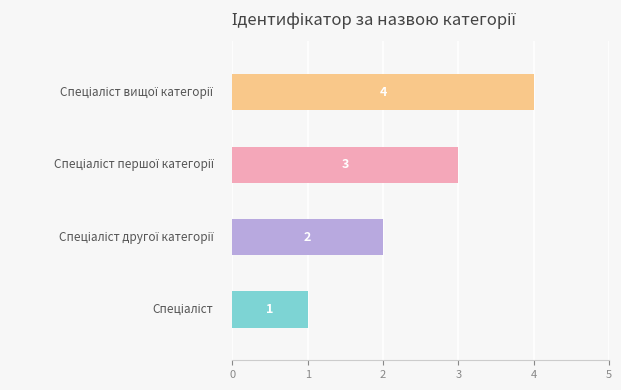

What is the sum of all values?

10